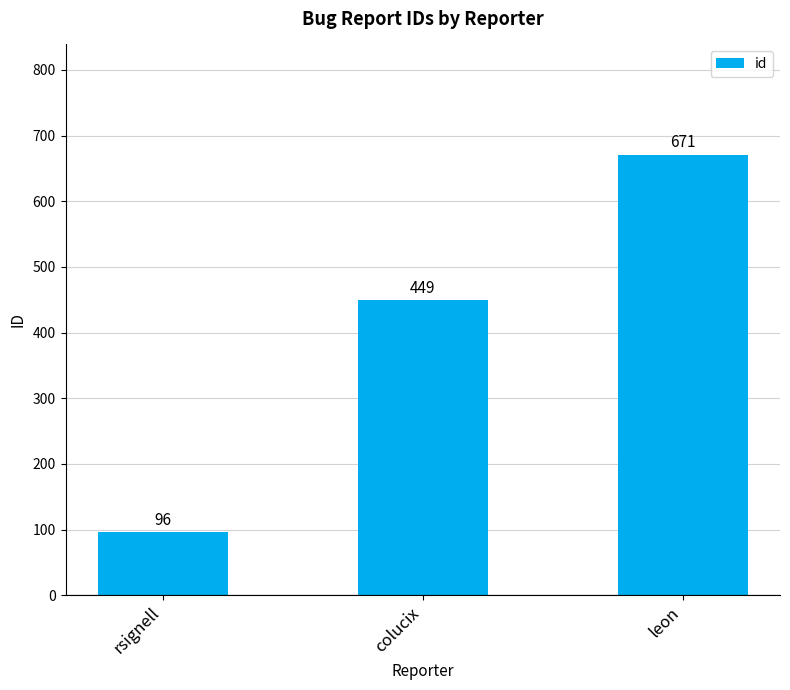

How many values are below 449?

1